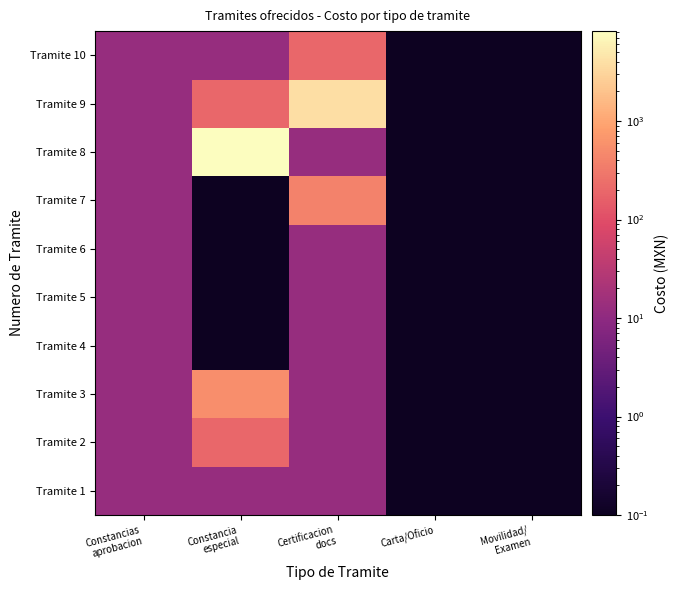

What is the smallest value displayed?

0.1